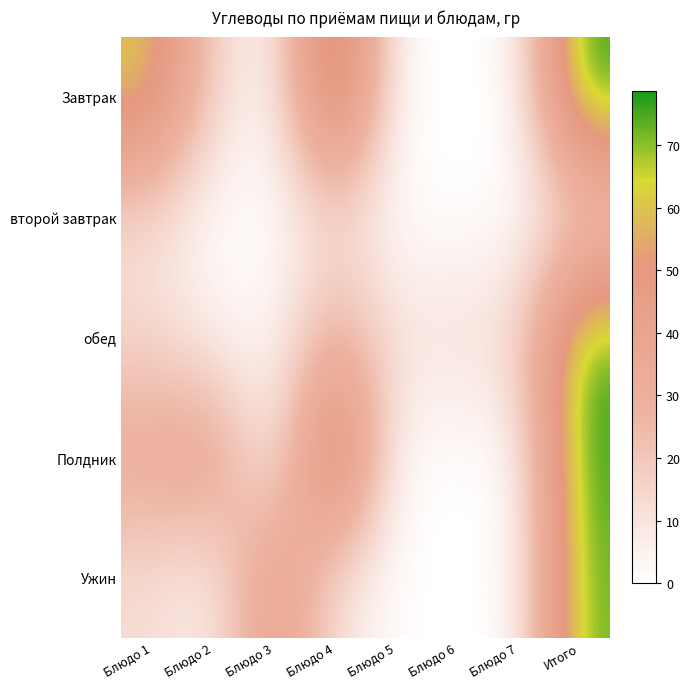

Between Блюдо 1 and Блюдо 3, which is larger?

Блюдо 1